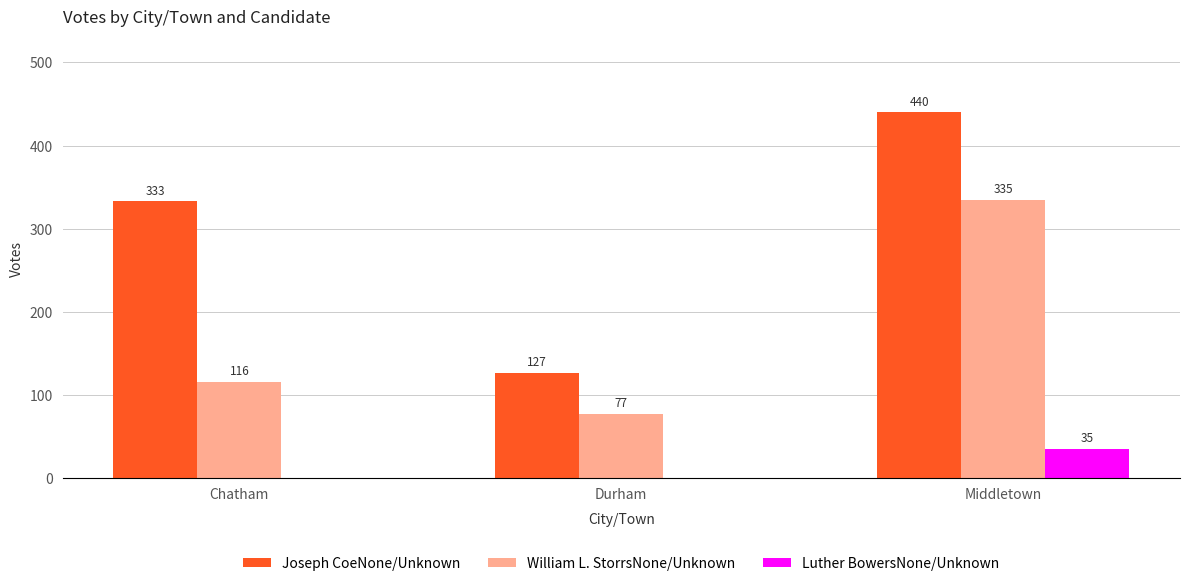

Are the bars horizontal?

No